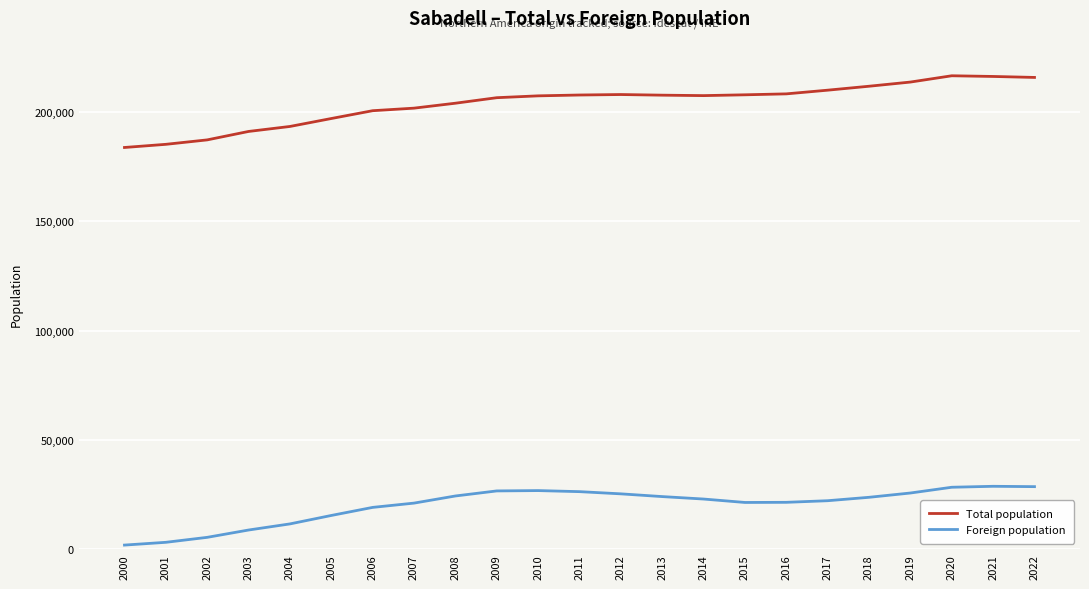

True or false: Foreign population and Total population cross at least once.

False